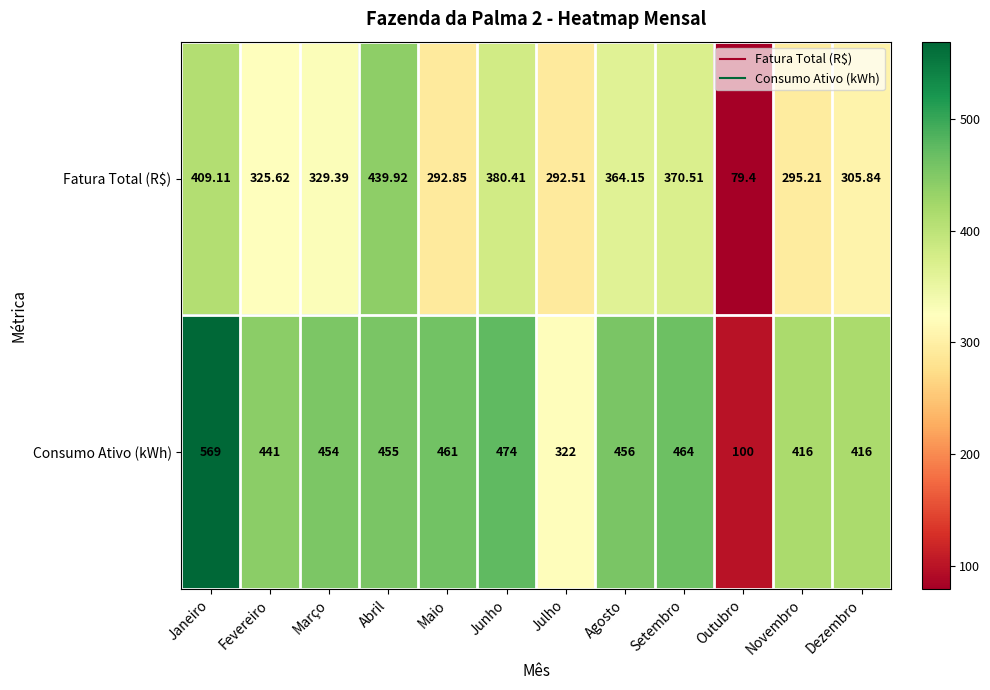

At which category does the chart reach its minimum across all series?

Outubro